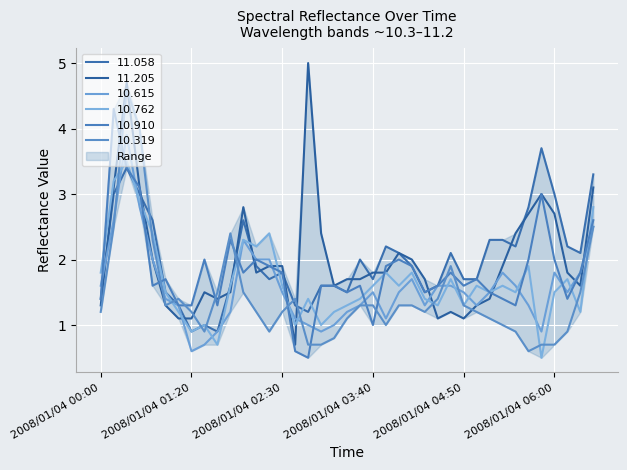

List the labels in order of 10.615 value, largest first.

2008/01/04 00:30, 2008/01/04 00:40, 2008/01/04 00:20, 2008/01/04 06:30, 2008/01/04 02:00, 2008/01/04 00:50, 2008/01/04 02:10, 2008/01/04 02:20, 2008/01/04 05:20, 2008/01/04 06:00, 2008/01/04 06:20, 2008/01/04 04:10, 2008/01/04 00:00, 2008/01/04 04:30, 2008/01/04 04:40, 2008/01/04 05:30, 2008/01/04 02:30, 2008/01/04 03:40, 2008/01/04 04:00, 2008/01/04 04:50, 2008/01/04 05:10, 2008/01/04 06:10, 2008/01/04 01:00, 2008/01/04 01:10, 2008/01/04 03:30, 2008/01/04 04:20, 2008/01/04 05:00, 2008/01/04 05:40, 2008/01/04 01:50, 2008/01/04 03:20, 2008/01/04 02:40, 2008/01/04 03:50, 2008/01/04 02:50, 2008/01/04 03:10, 2008/01/04 01:40, 2008/01/04 03:00, 2008/01/04 05:50, 2008/01/04 01:30, 2008/01/04 01:20